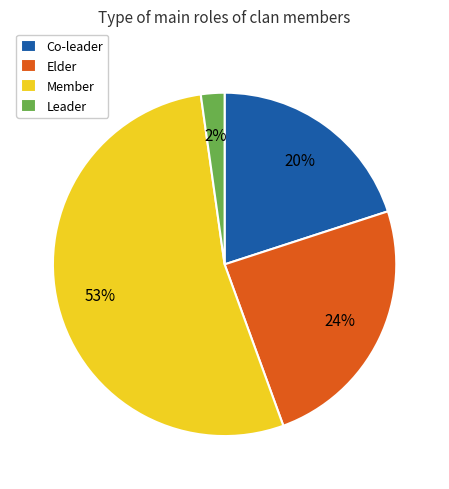

To the nearest percent, what is the difference between the Co-leader and Member slice percentages?

33%